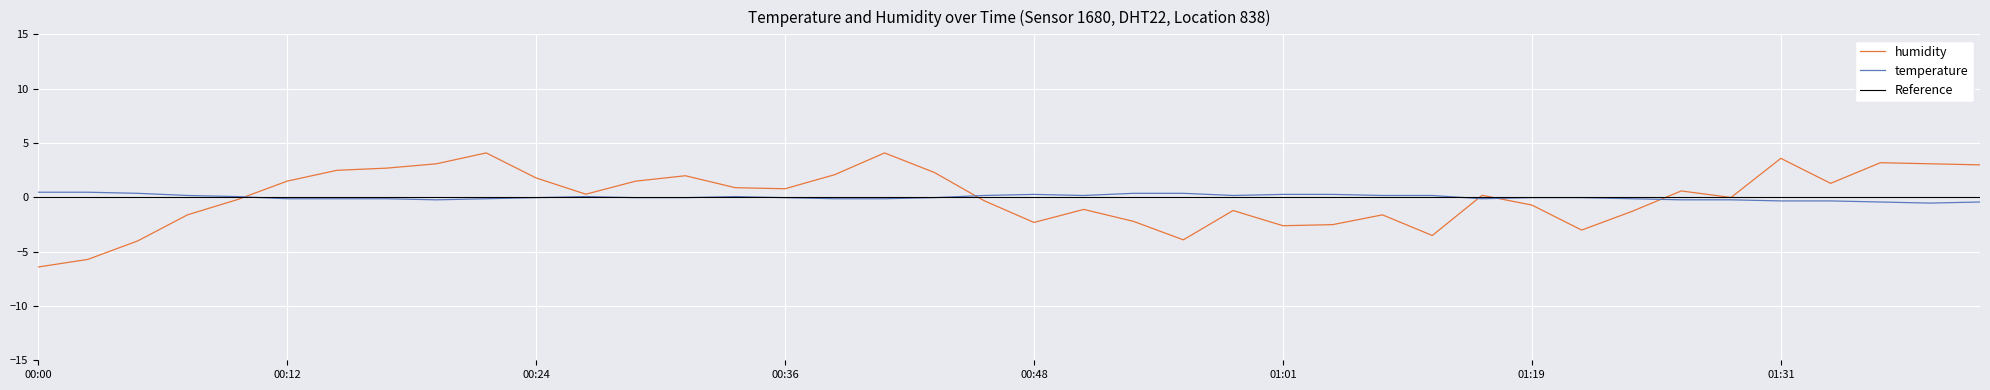

Is it true that humidity equals 3.0 at 01:41?

True